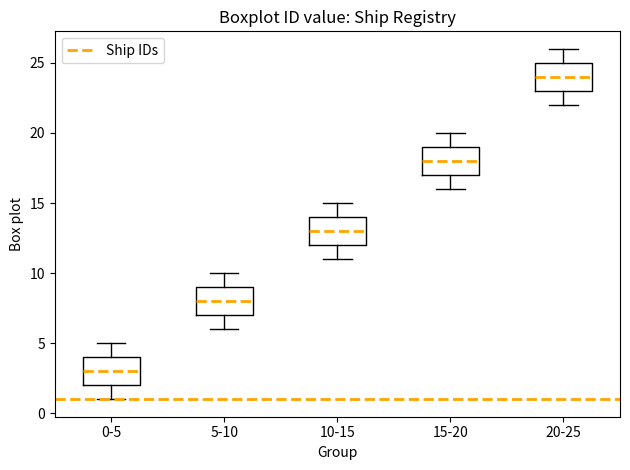

Reading left to right, transcribe this box plot: for each box, give where its median line is, the range the box spans, and where its two whiskers end, as read against the y-axis. The values are not printed on the chart, so give them approximately, as read against the axis.

0-5: median 3, box 2 to 4, whiskers 1 to 5
5-10: median 8, box 7 to 9, whiskers 6 to 10
10-15: median 13, box 12 to 14, whiskers 11 to 15
15-20: median 18, box 17 to 19, whiskers 16 to 20
20-25: median 24, box 23 to 25, whiskers 22 to 26